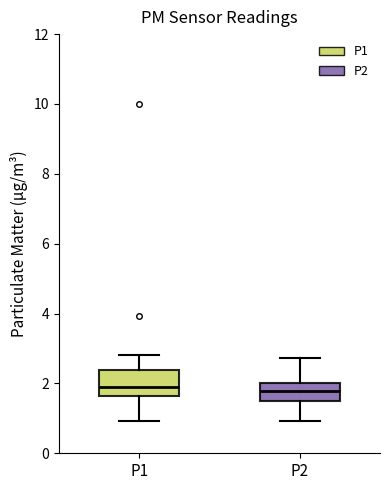

Reading left to right, transcribe this box plot: for each box, give where its median line is, the range the box spans, and where its two whiskers end, as read against the y-axis. The values are not printed on the chart, so give them approximately, as read against the axis.

P1: median 2.0, box 1.6 to 2.4, whiskers 1.0 to 2.8
P2: median 1.8, box 1.4 to 2.0, whiskers 1.0 to 2.8